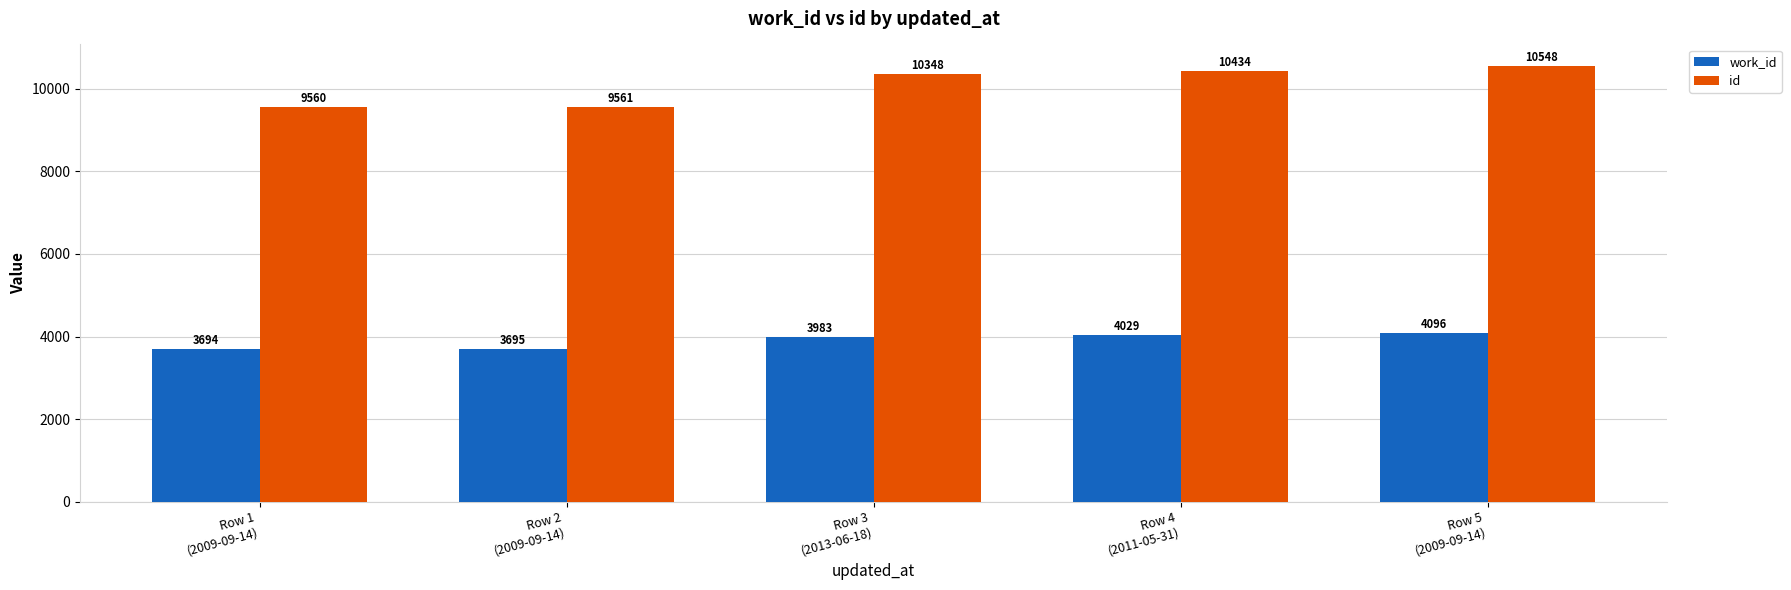

Reading left to right, what are all the values shown in this chart?

work_id: Row 1
(2009-09-14)=3694	Row 2
(2009-09-14)=3695	Row 3
(2013-06-18)=3983	Row 4
(2011-05-31)=4029	Row 5
(2009-09-14)=4096
id: Row 1
(2009-09-14)=9560	Row 2
(2009-09-14)=9561	Row 3
(2013-06-18)=10348	Row 4
(2011-05-31)=10434	Row 5
(2009-09-14)=10548